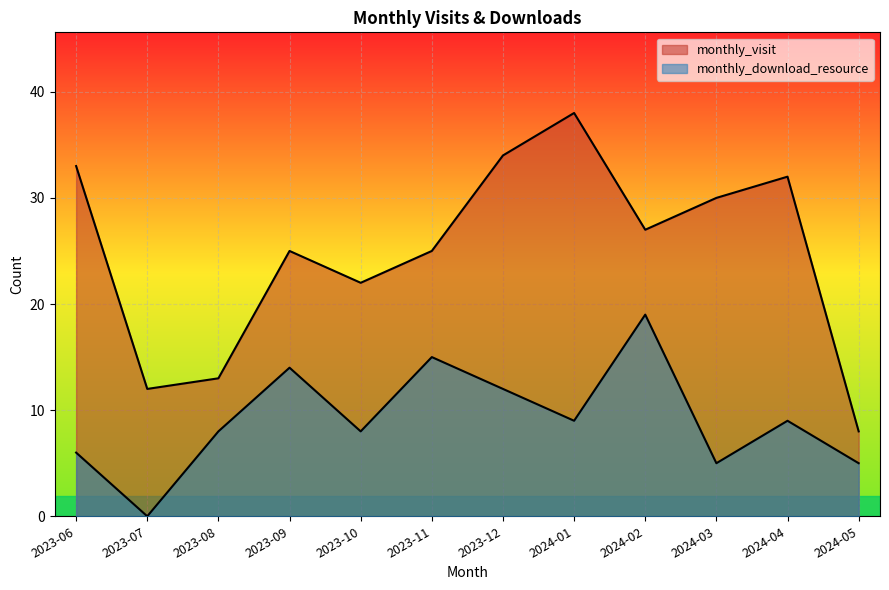

True or false: monthly_download_resource and monthly_visit cross at least once.

False